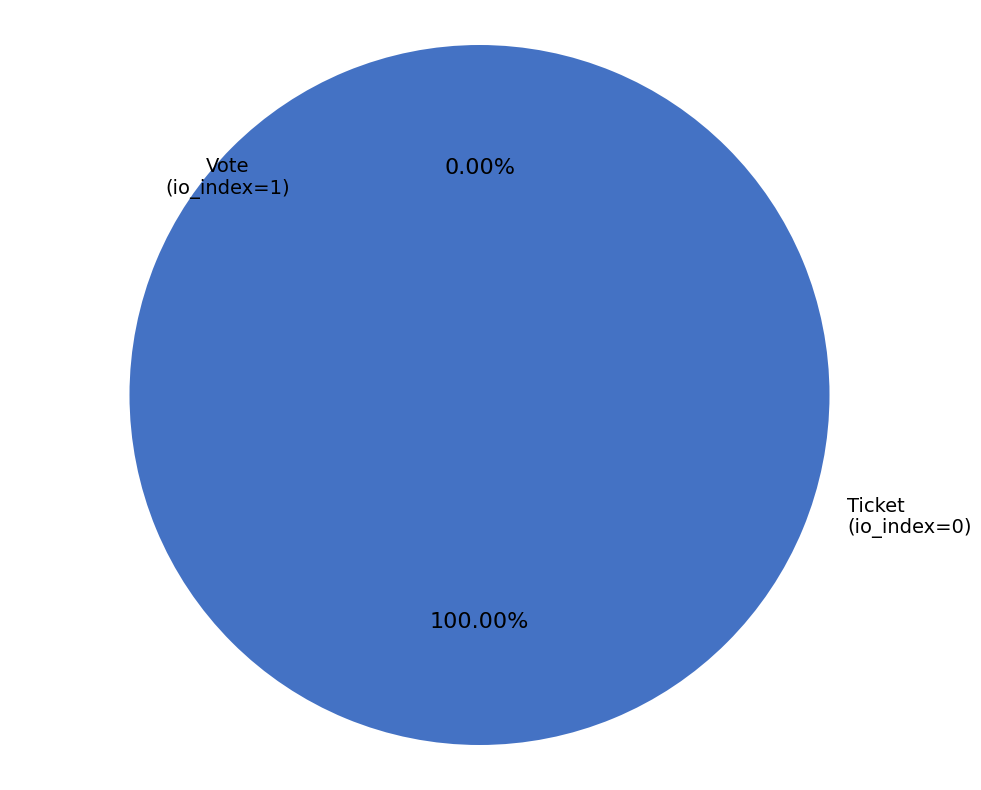

Count the number of slices in the pie.

2